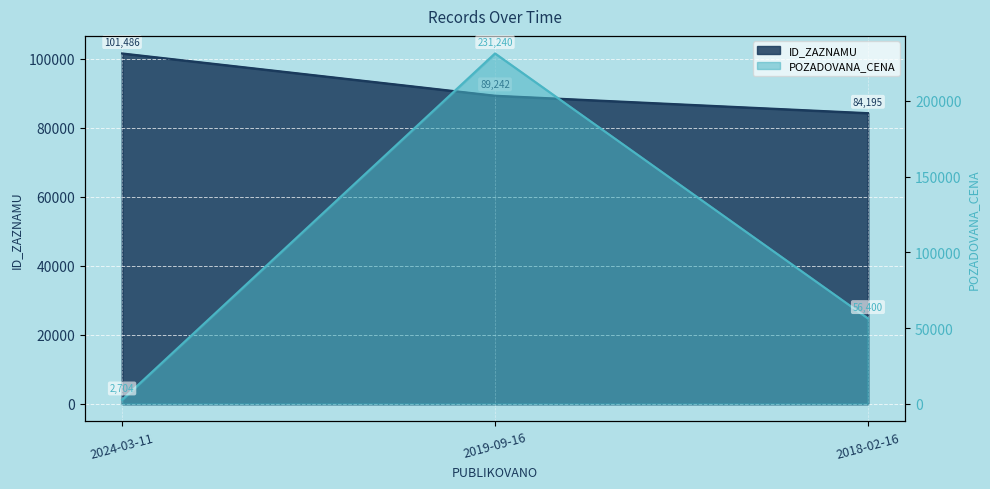

What is the difference between the maximum and second lowest values in the POZADOVANA_CENA series?

174840